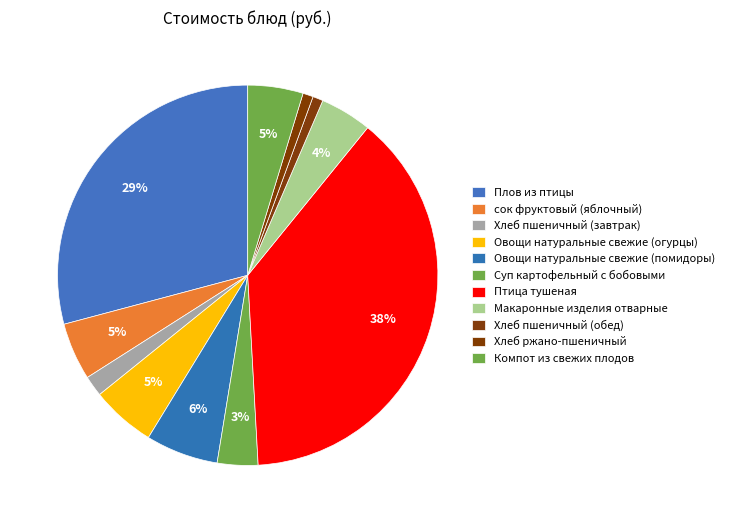

To the nearest percent, what portion does Хлеб ржано-пшеничный represent?

1%